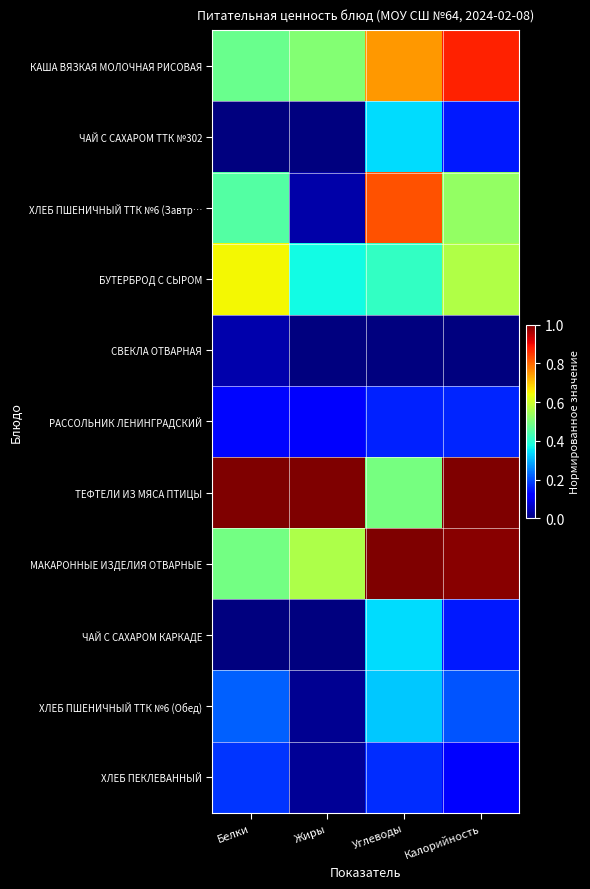

At which category does the chart reach its peak across all series?

Калорийность